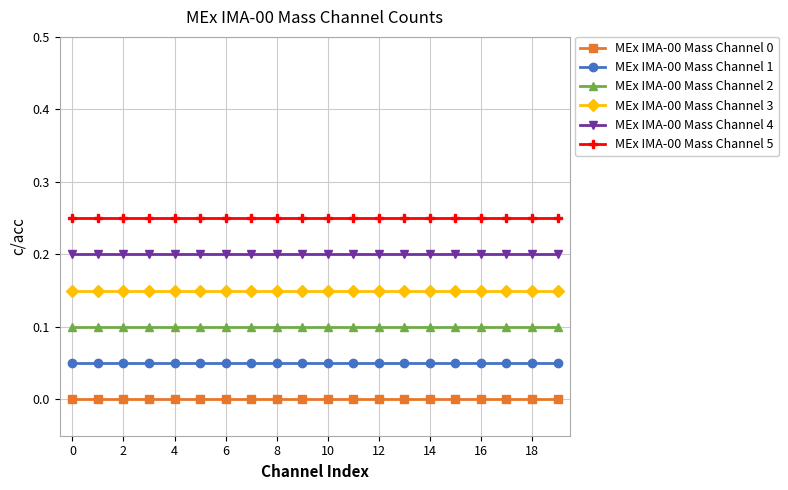

Which series has the largest total across all categories?

MEx IMA-00 Mass Channel 5